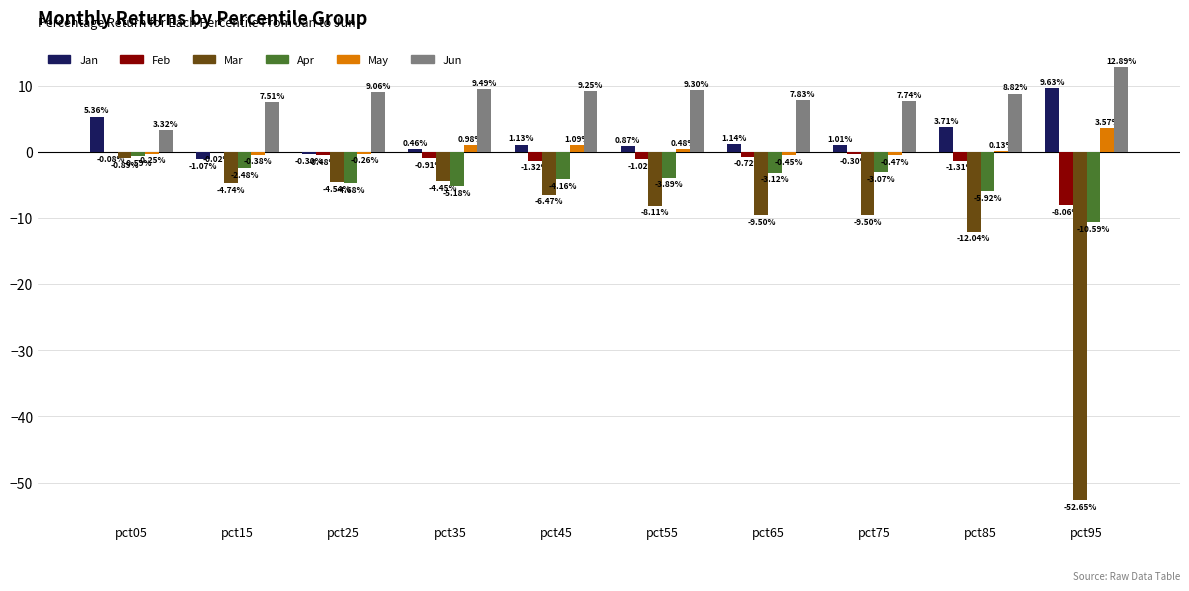

At which category is the sum across all series the highest?

pct05